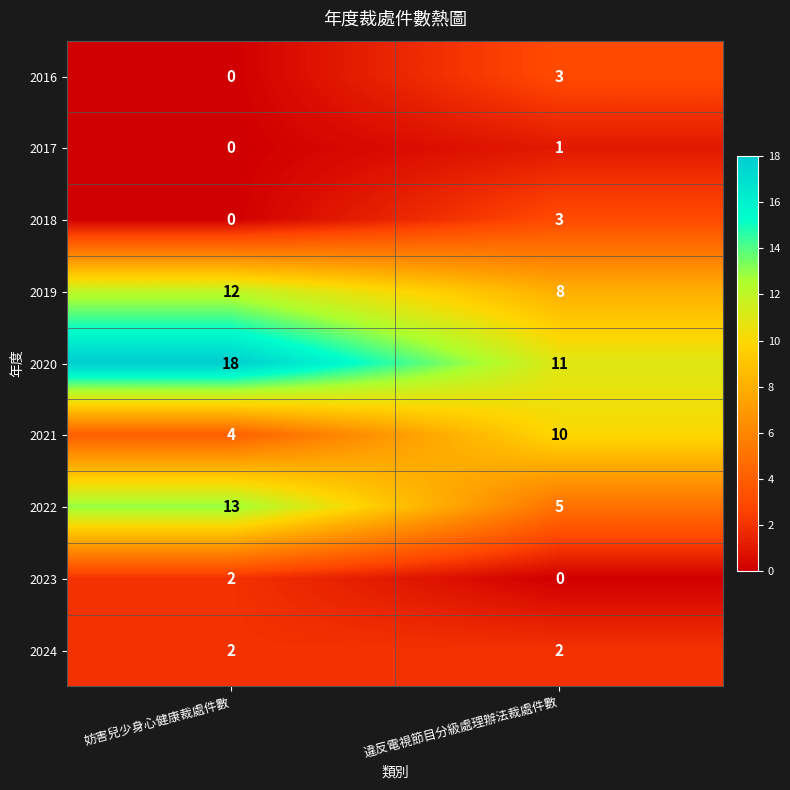

What is the total value across all series at 妨害兒少身心健康裁處件數?

51